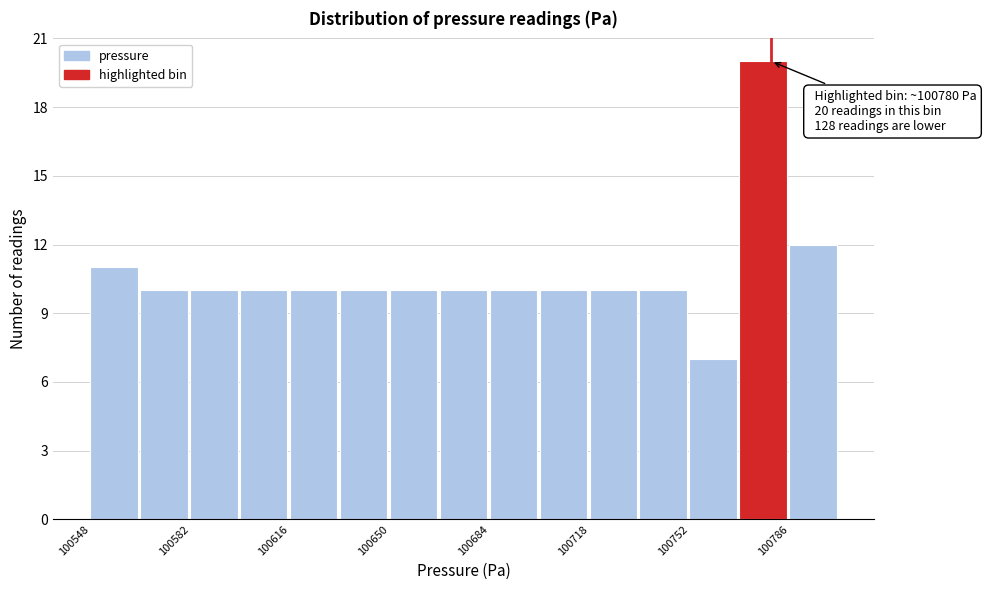

Read against the x-axis, roughly where is the centre of the tallest bar?

100775